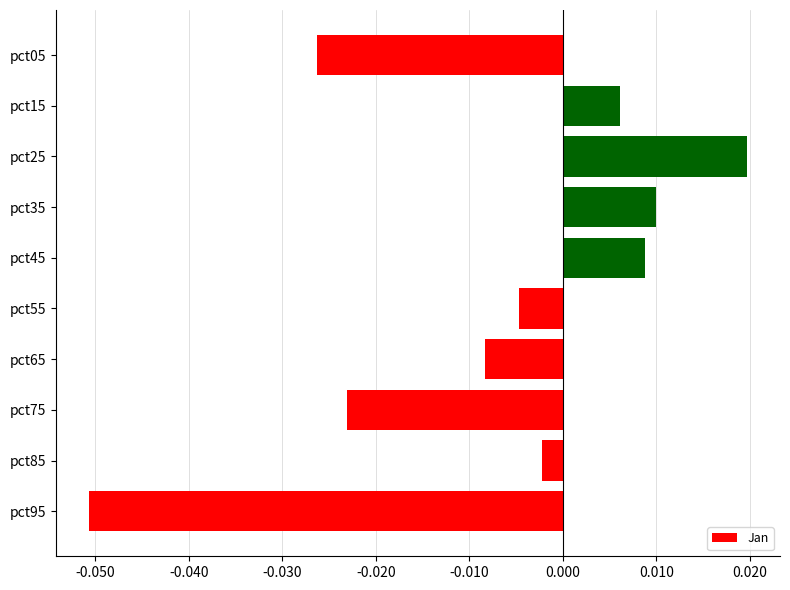

Between pct45 and pct55, which is larger?

pct45